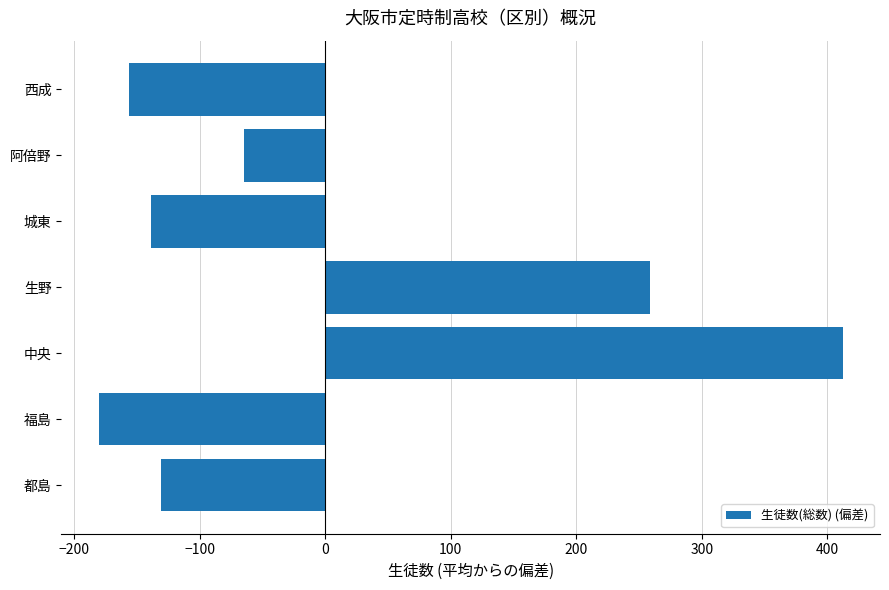

Reading bottom to top, what are all the values shown in this chart?

都島=-130.6	福島=-180.6	中央=412.4	生野=258.4	城東=-138.6	阿倍野=-64.6	西成=-156.6